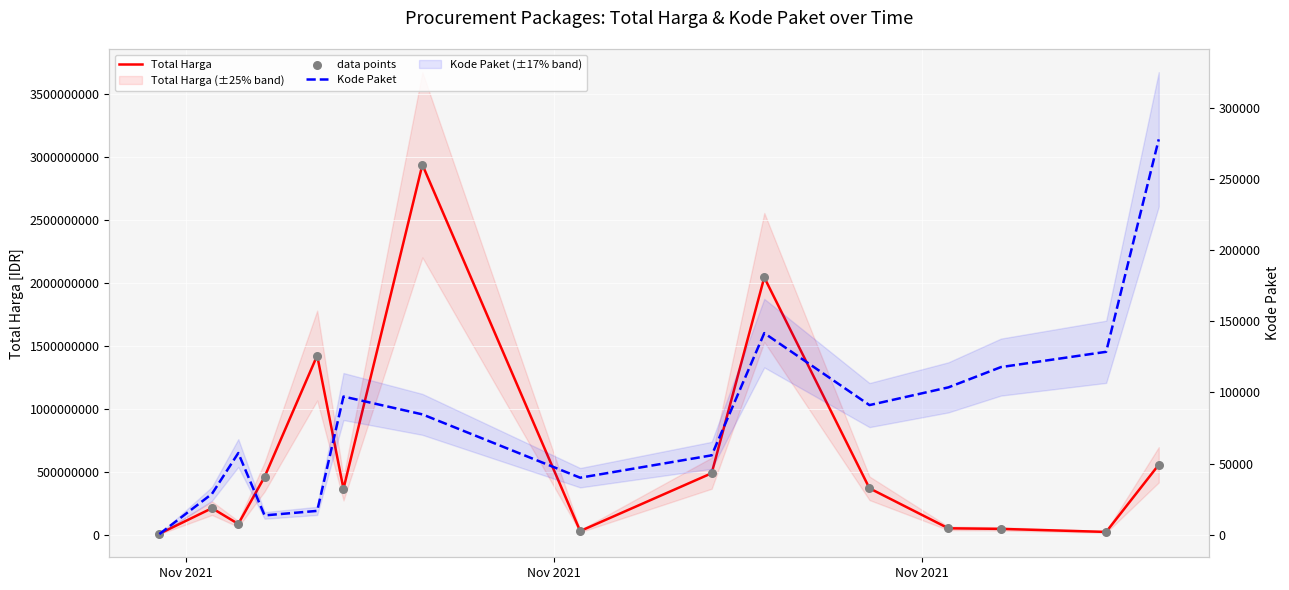

Which series has the widest spread of Y values?

Total Harga